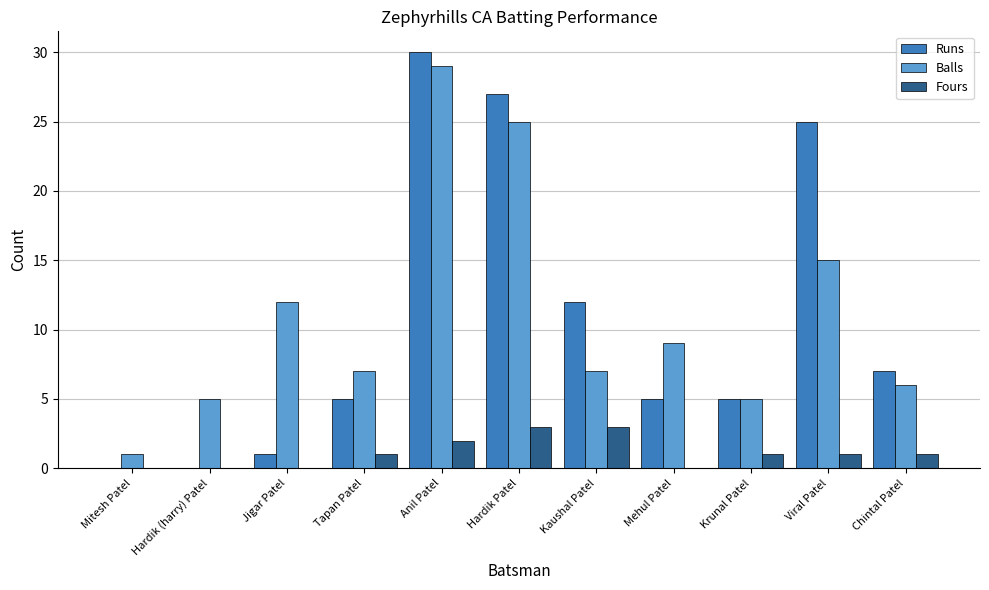

At which category is the sum across all series the highest?

Anil Patel